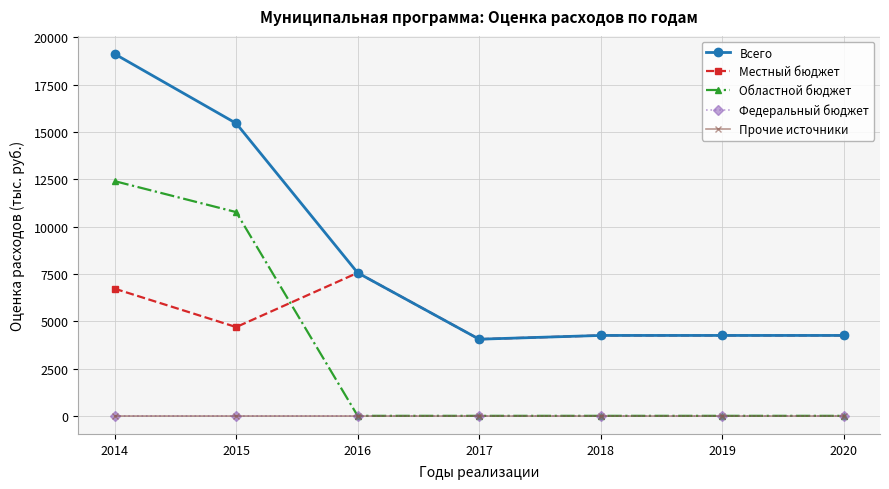

At which category is the sum across all series the highest?

2014